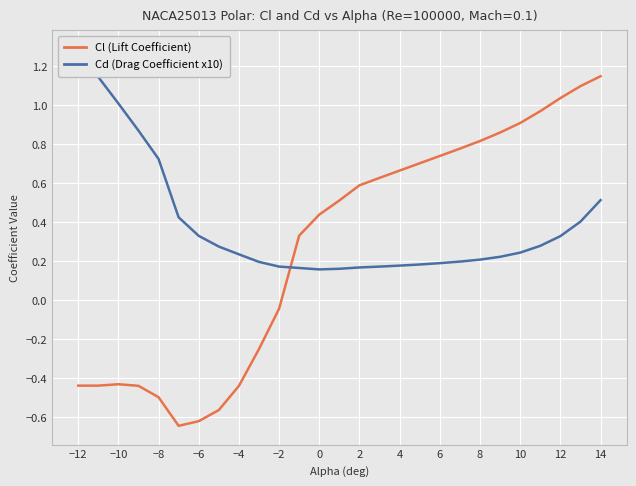

How many interior local valleys does the Cd (Drag Coefficient x10) series have?

1